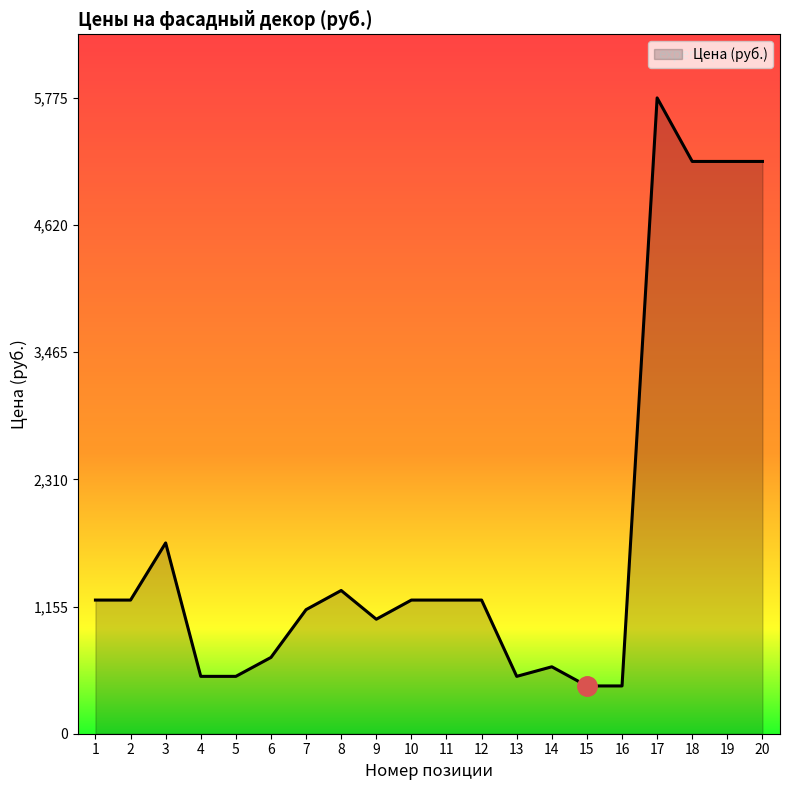

Count the number of data series in this chart.

1